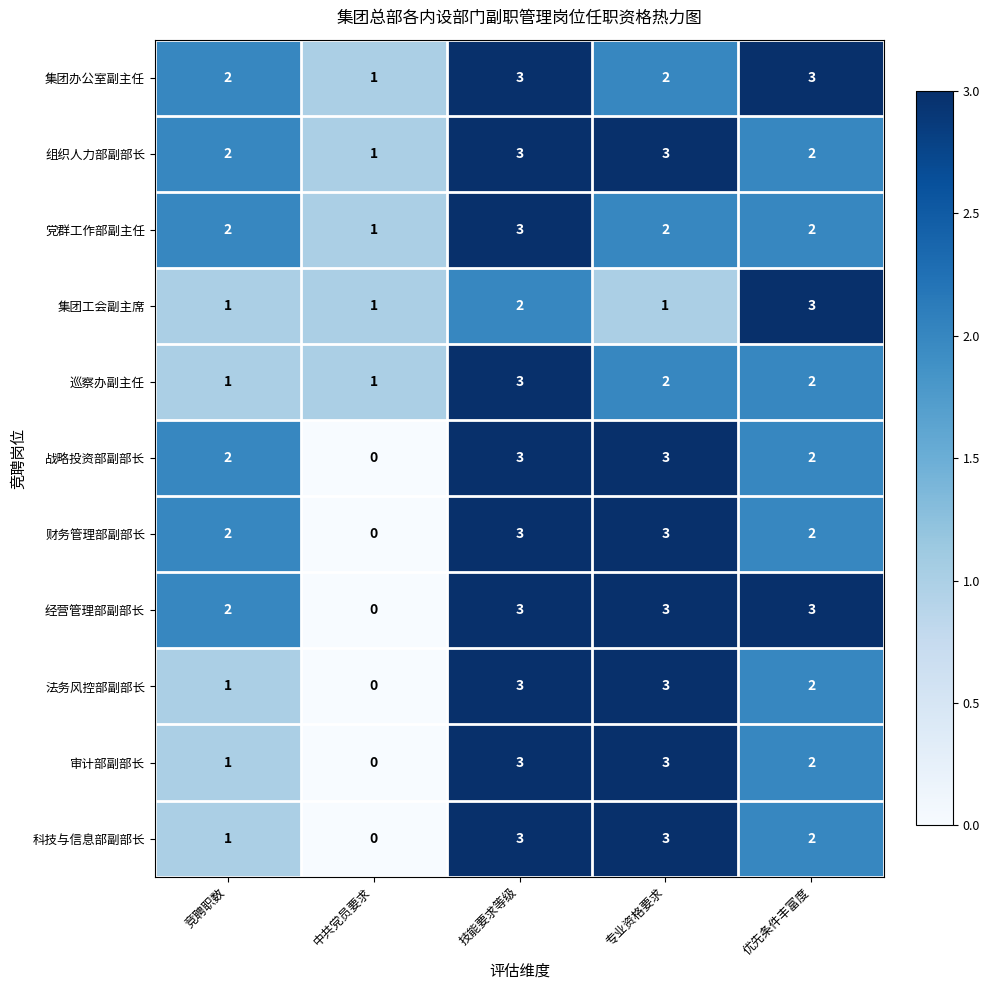

At how many categories does at least one series exceed 0?

5